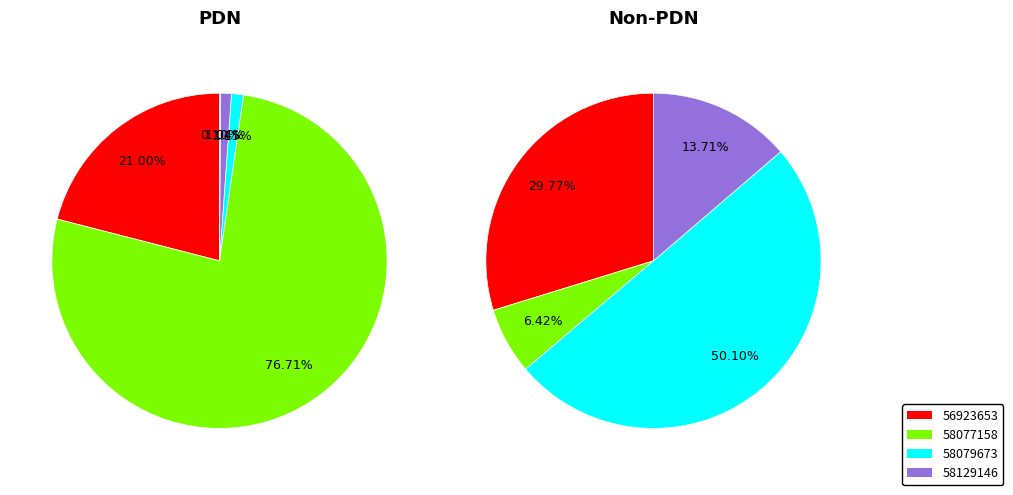

True or false: 58450349 accounts for 0% of the total.

True